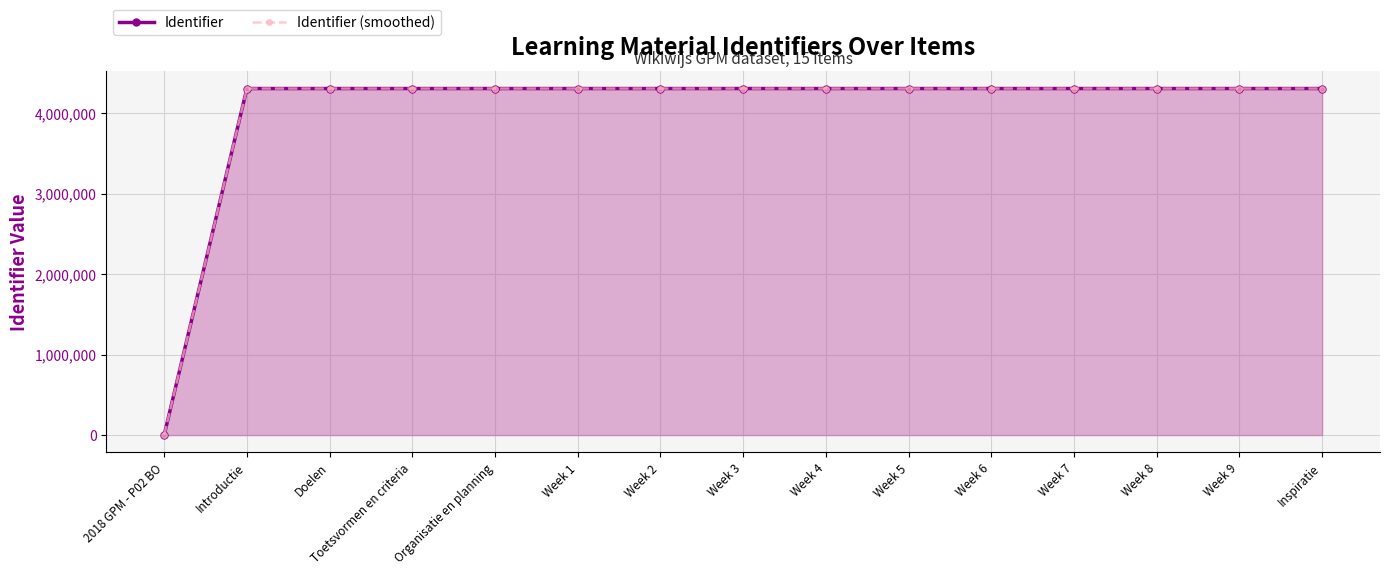

How many data points does each series have?

15